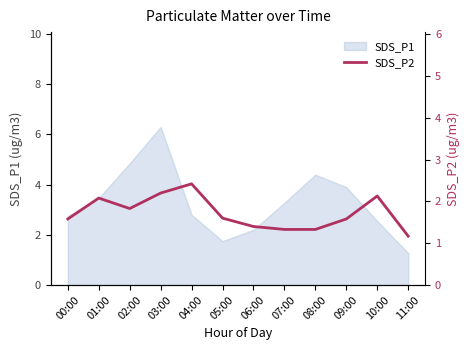

Where is the first local minimum?

02:00